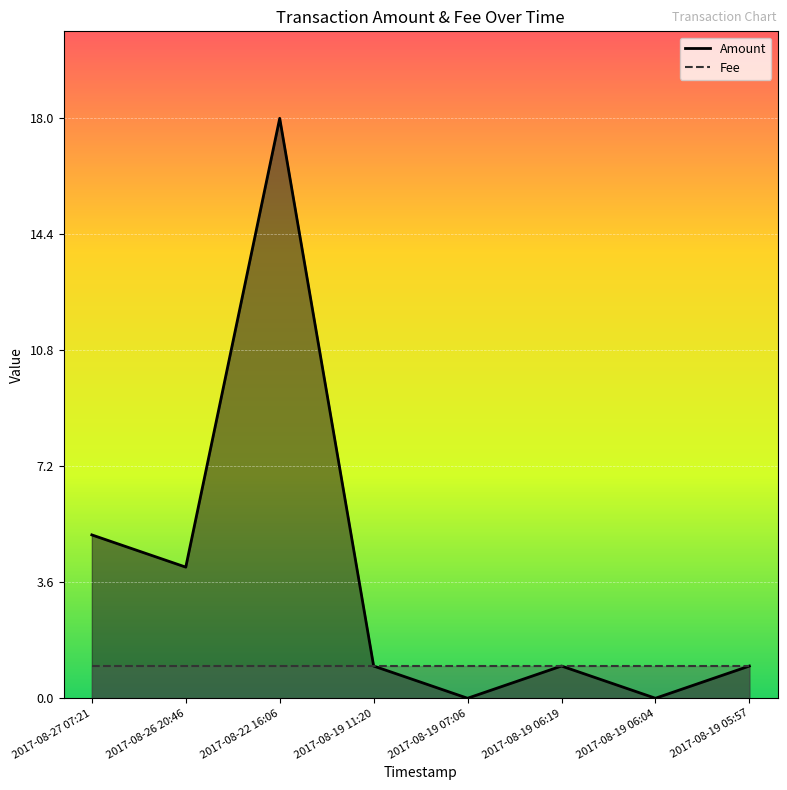

What position from the left is 2017-08-19 05:57?

8